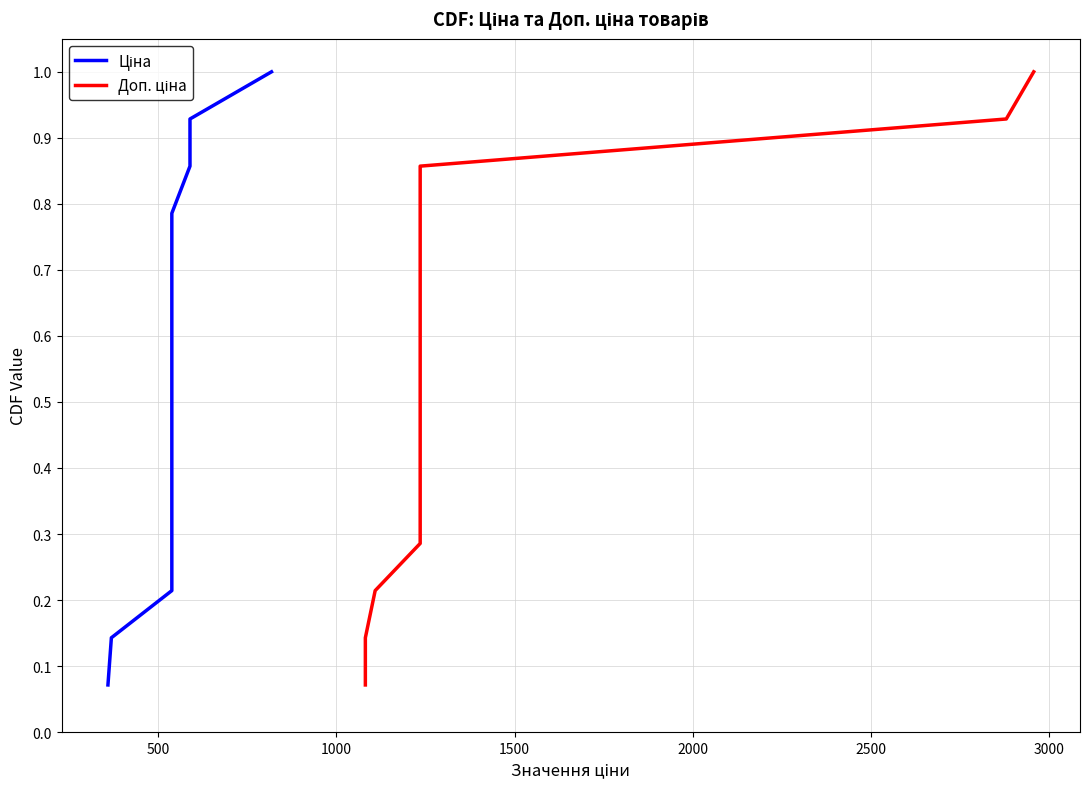

What is the minimum value shown in the chart?

0.1